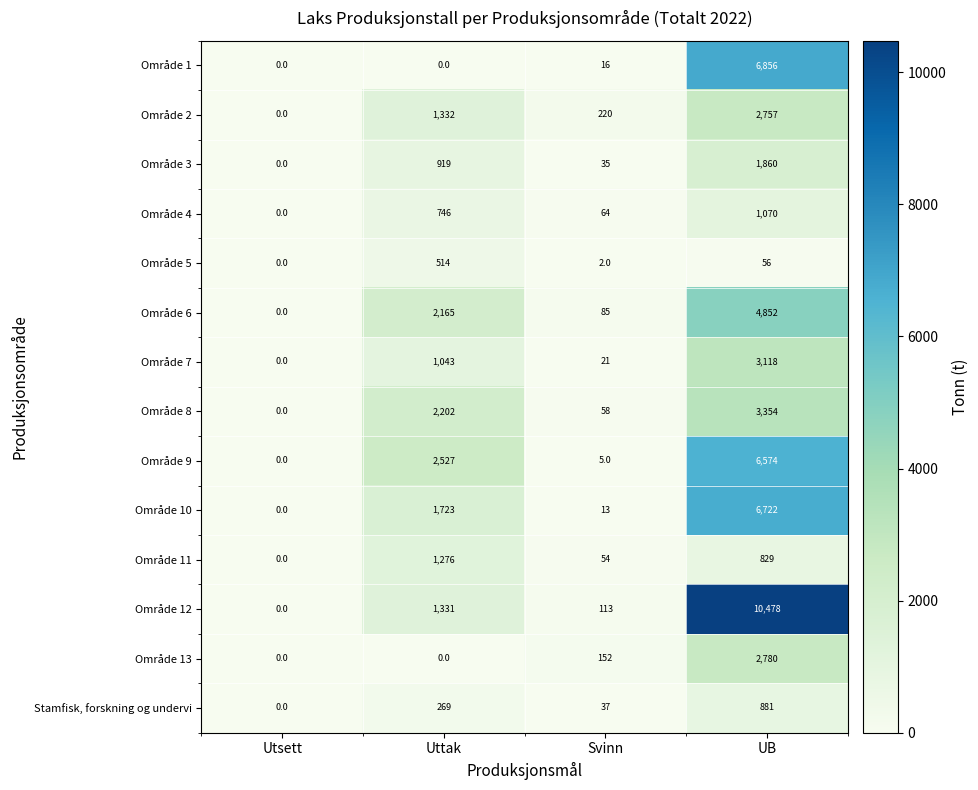

How many data points does each series have?

4